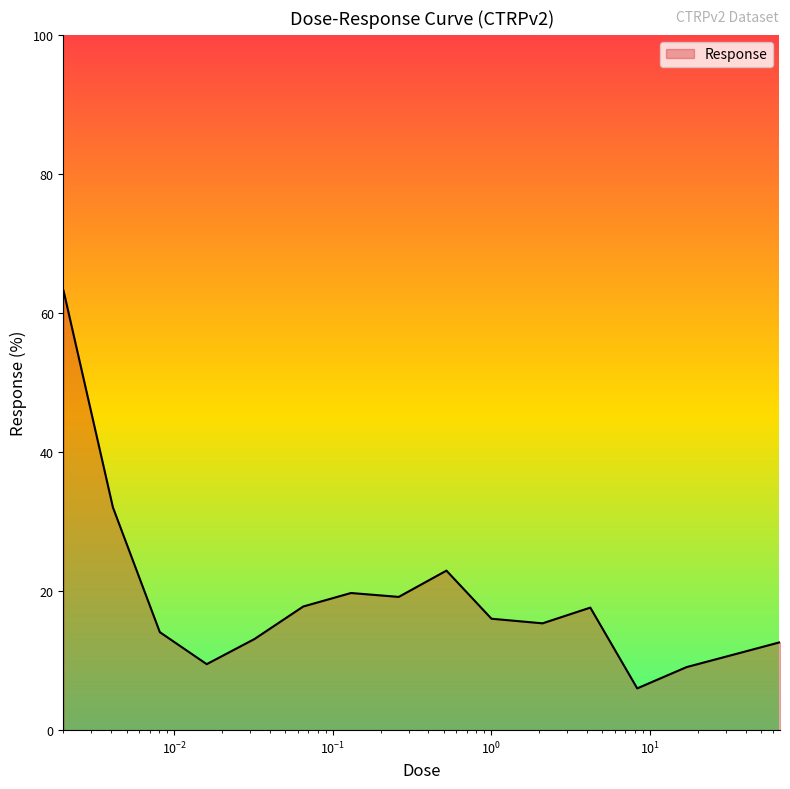

What is the difference between the maximum and minimum values?

57.2